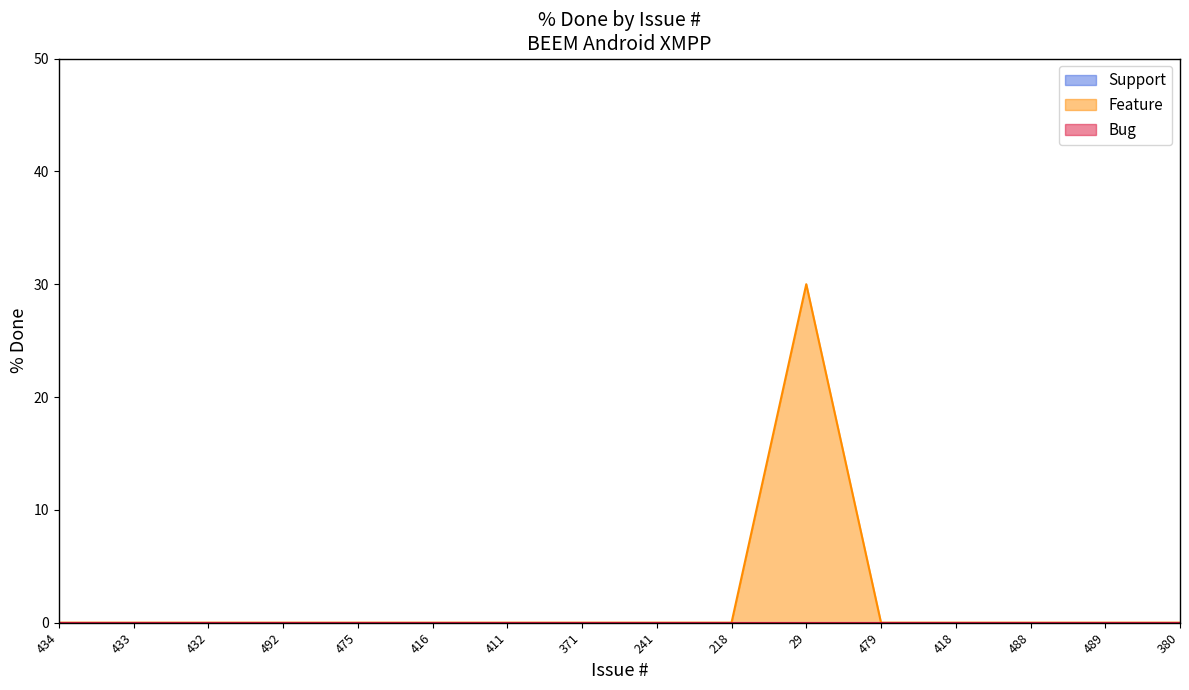

Which series has the widest spread of values?

Feature